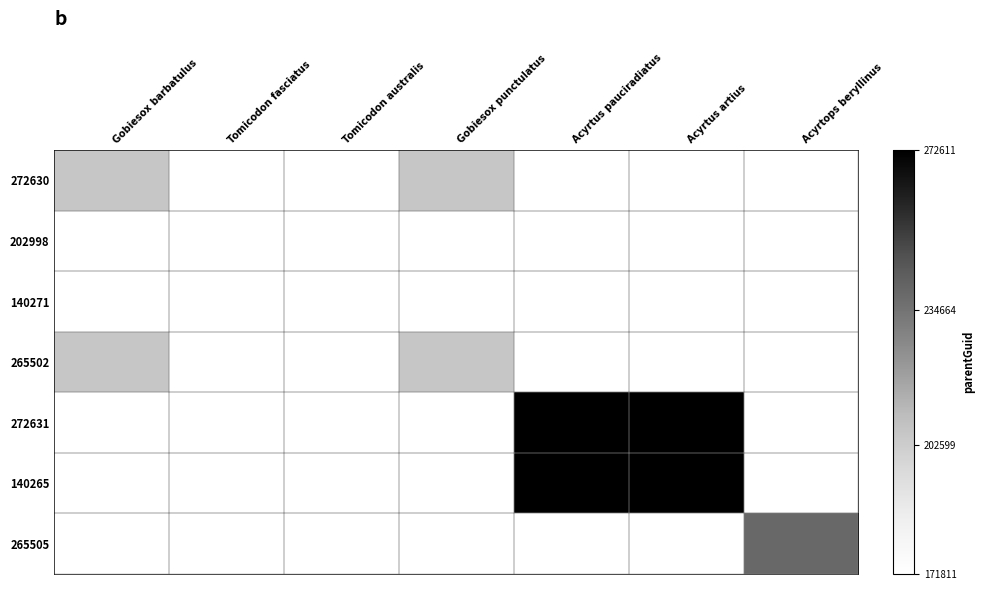

Which has a higher value, Acyrtus pauciradiatus or Acyrtops beryllinus?

Acyrtops beryllinus